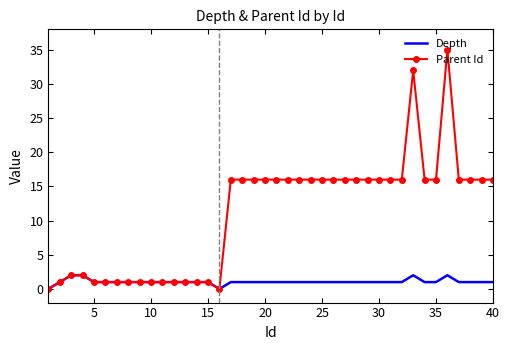

Which series has the largest range (max minus min)?

Parent Id